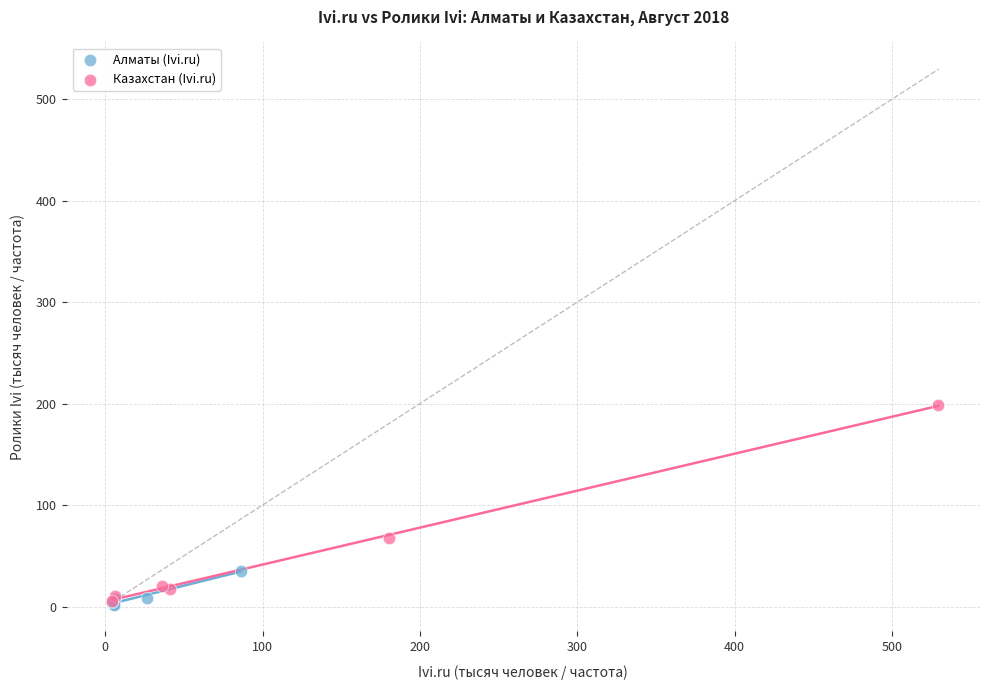

Which series has the widest spread of Y values?

Казахстан (Ivi.ru)